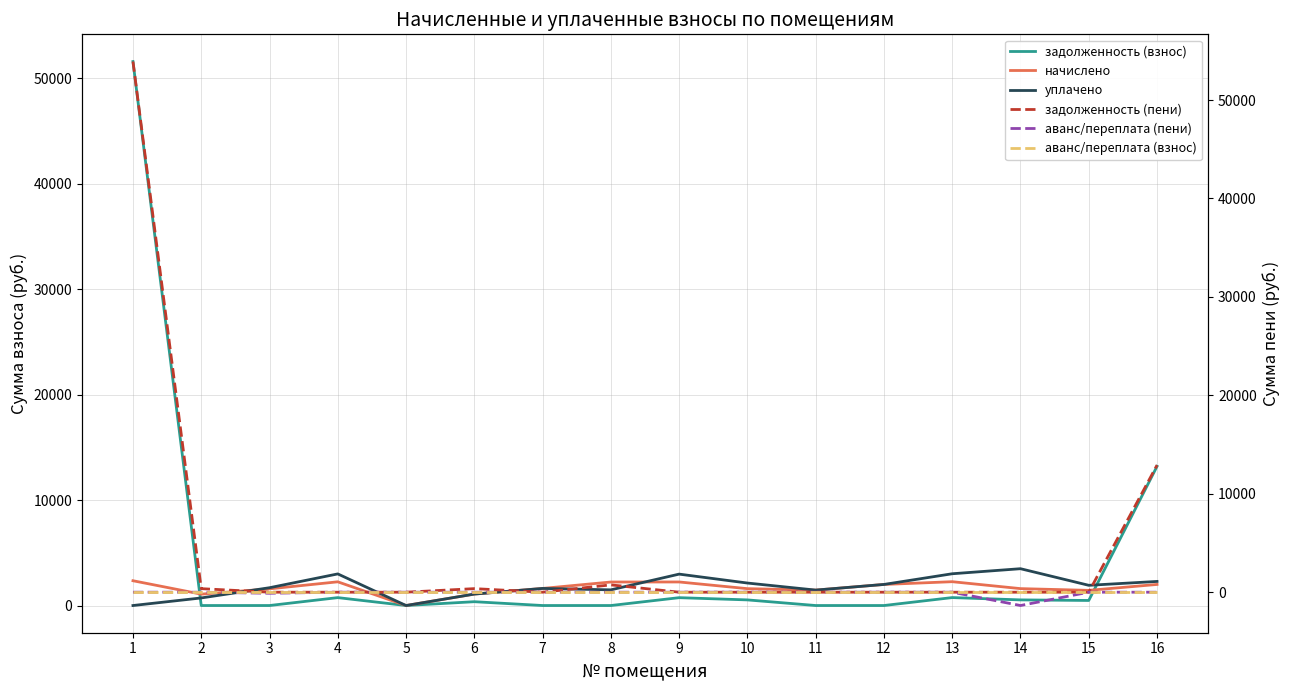

Which has a higher value, 15 or 13?

13